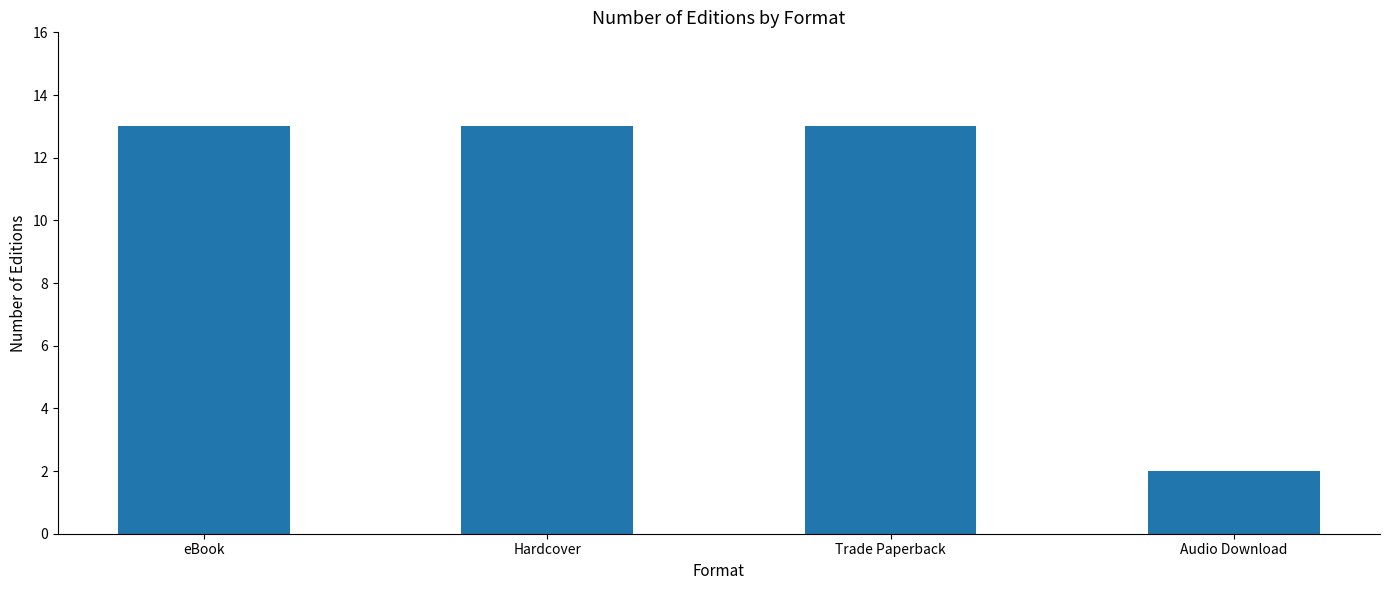

Are the bars grouped side by side (vs. stacked)?

No